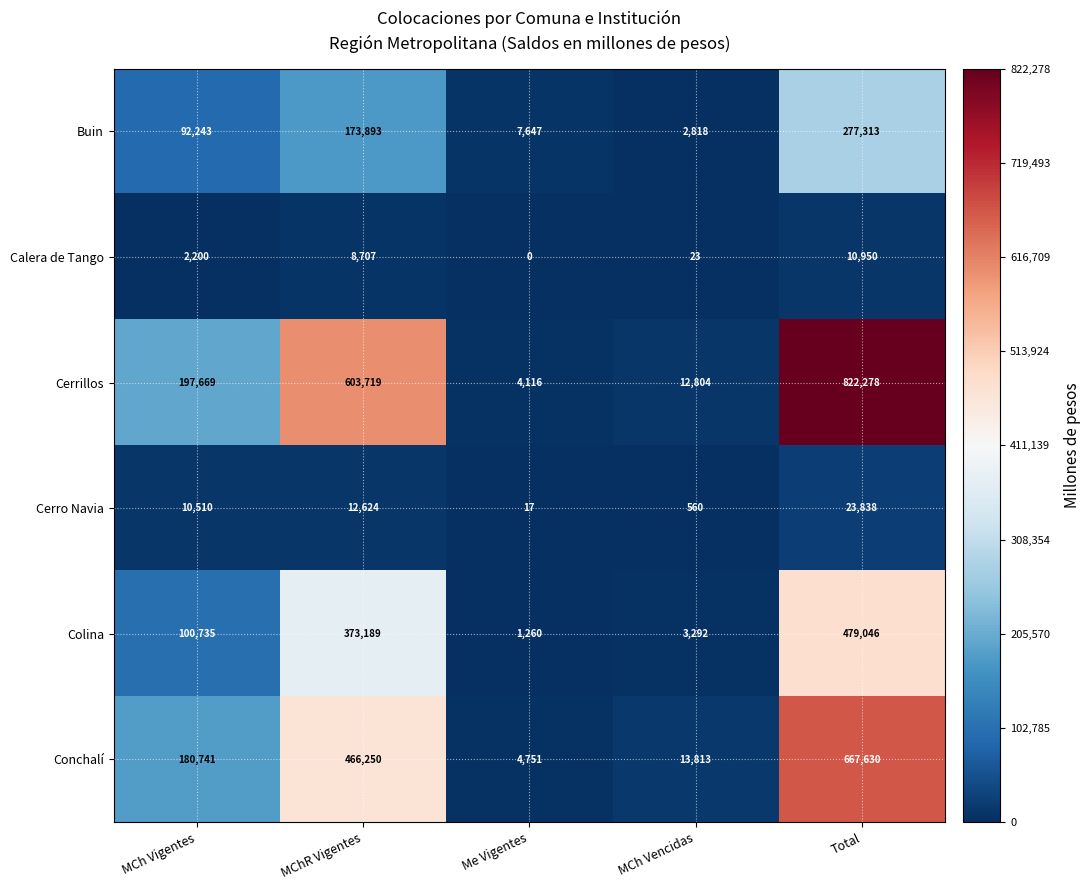

Count the number of categories in the chart.

5